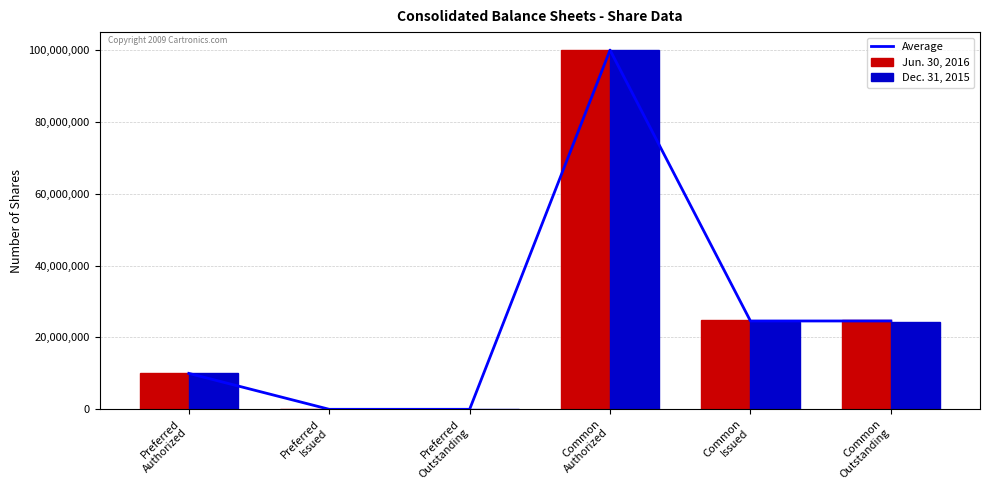

What are all the series names shown in the legend?

Average, Jun. 30, 2016, Dec. 31, 2015